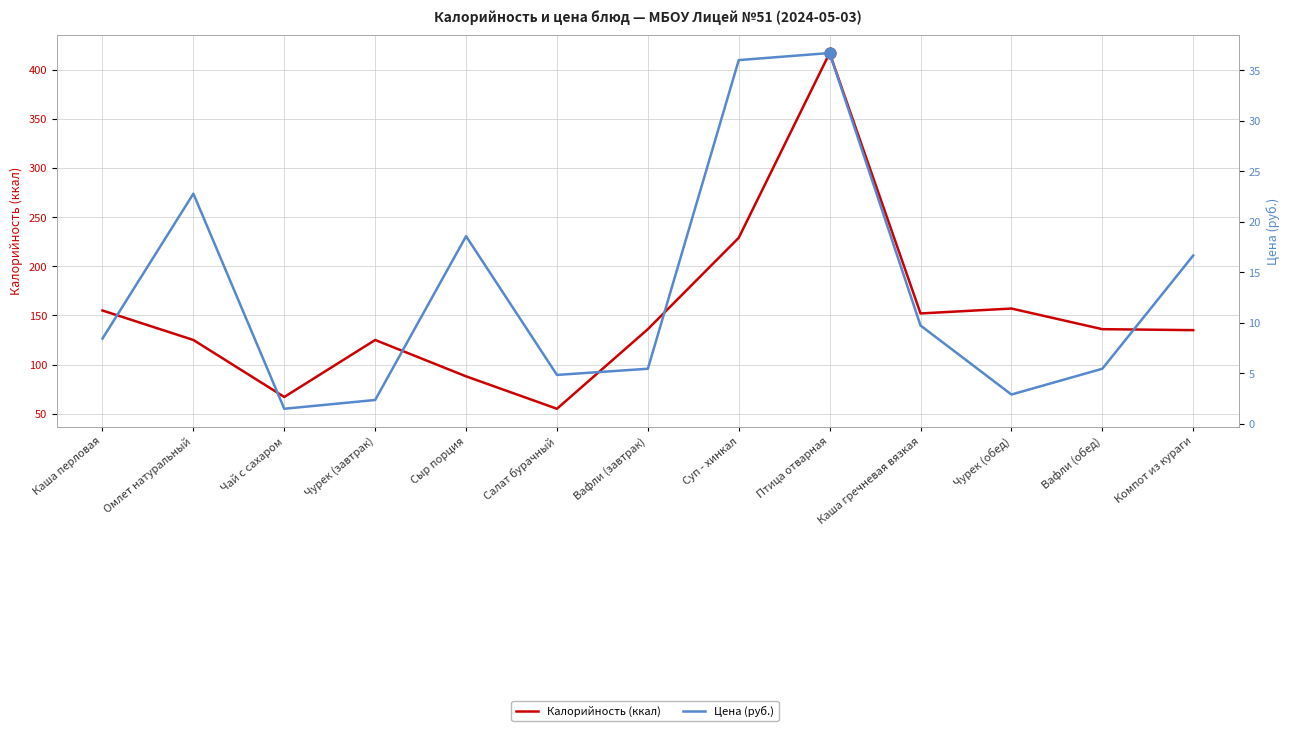

Is the value of Цена (руб.) at Компот из кураги greater than the value of Калорийность (ккал) at Суп - хинкал?

No